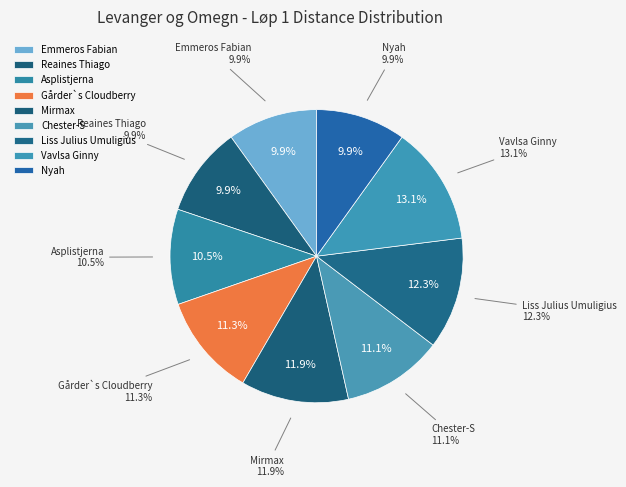

Which has a higher value, Reaines Thiago or Emmeros Fabian?

Reaines Thiago